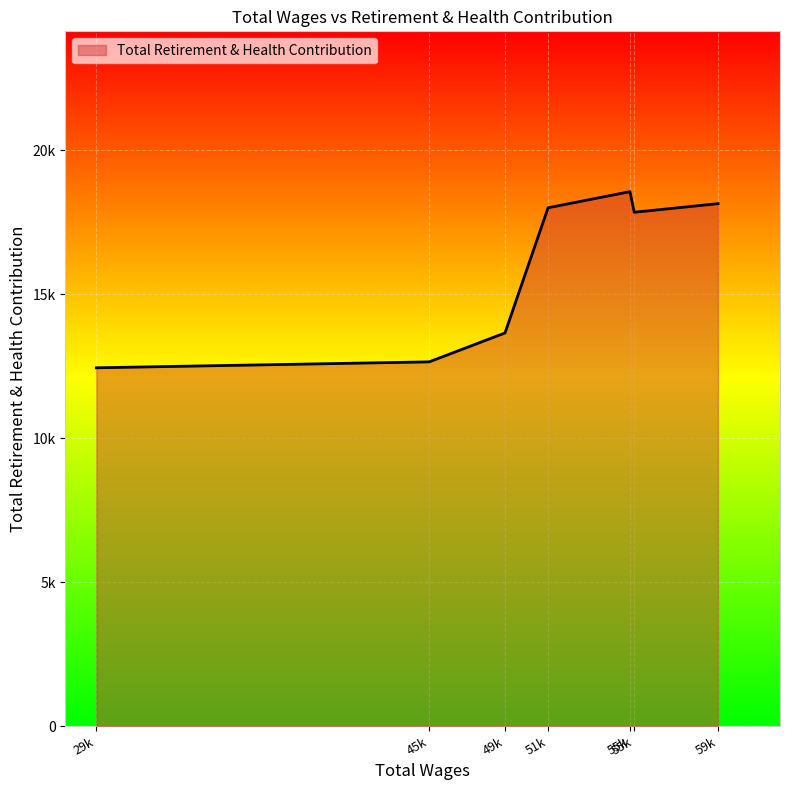

The chart shows a value of 12652 at 45477.0. True or false?

True